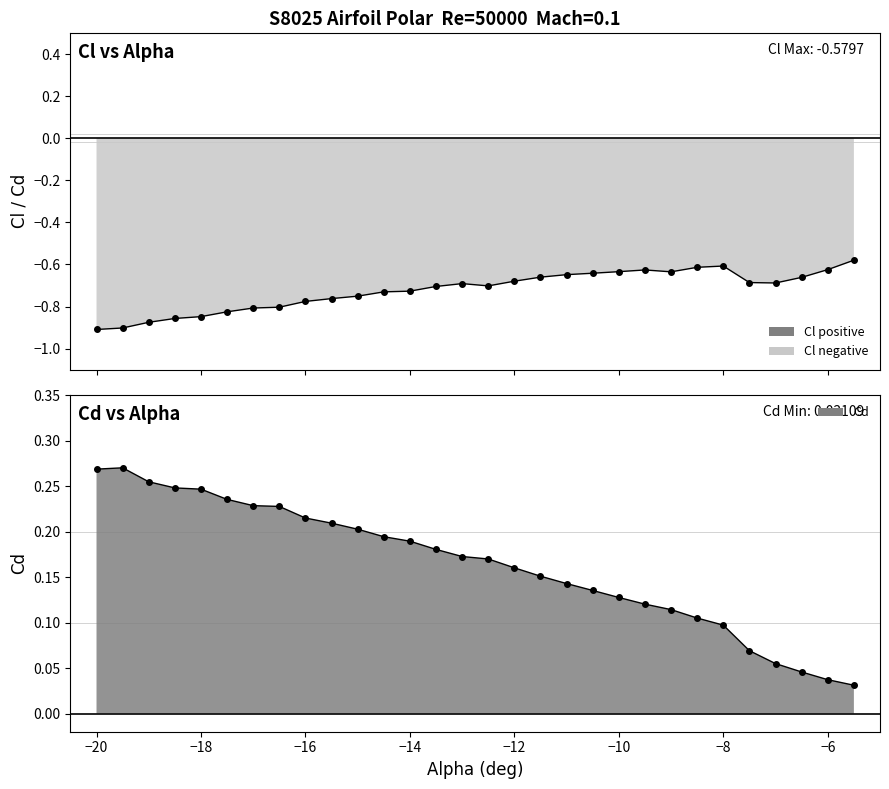

Which series has the largest total across all categories?

Cd